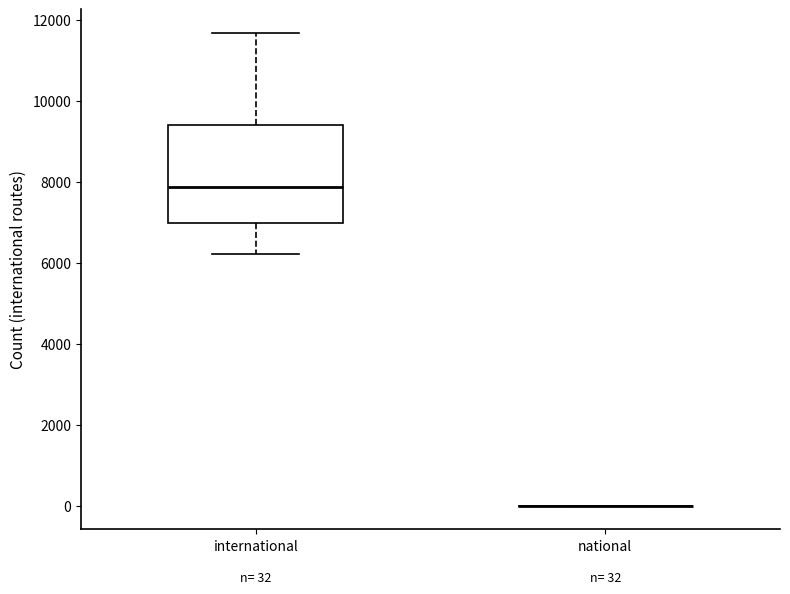

Which box is the tallest, from its lower edge to its upper edge?

international